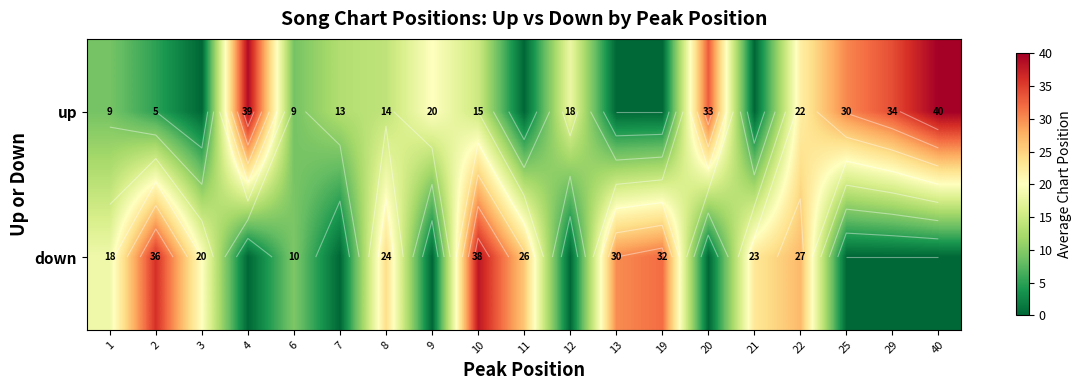

Rank the series by their maximum value, from lowest to highest.

down, up